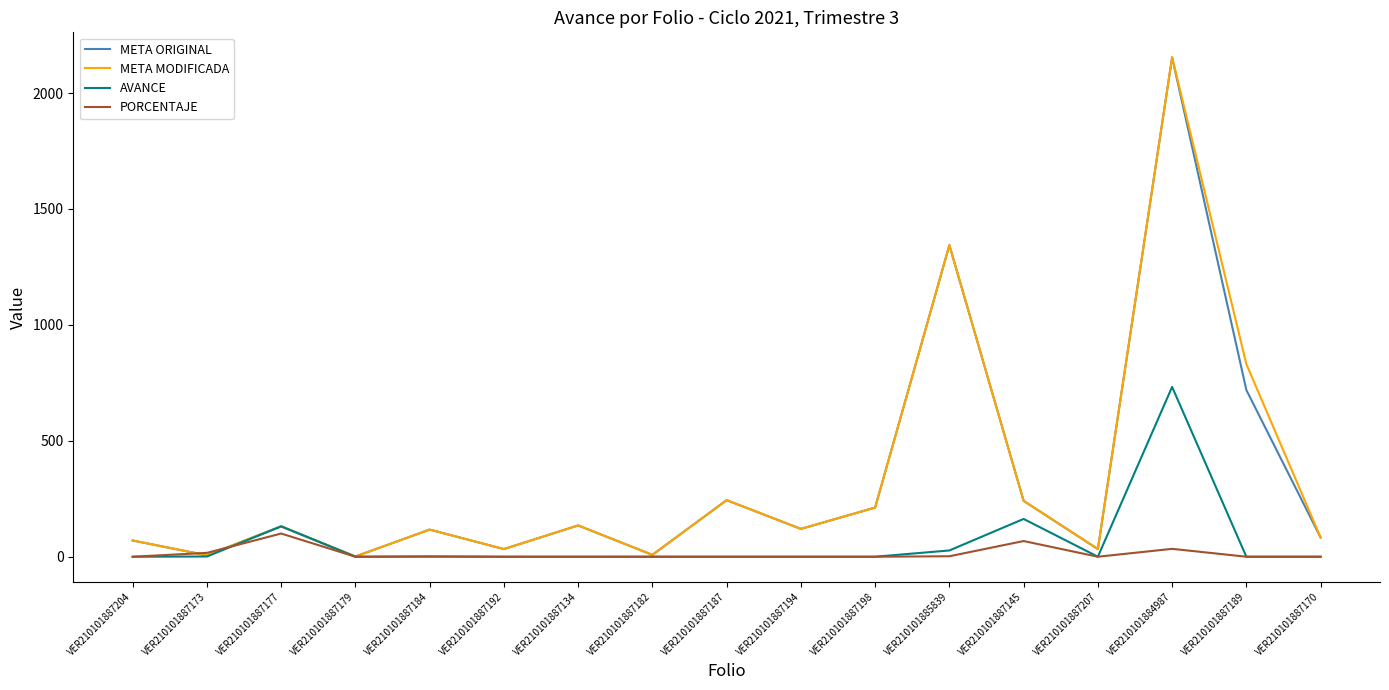

Is it true that AVANCE equals -443.8 at VER210101887194?

False